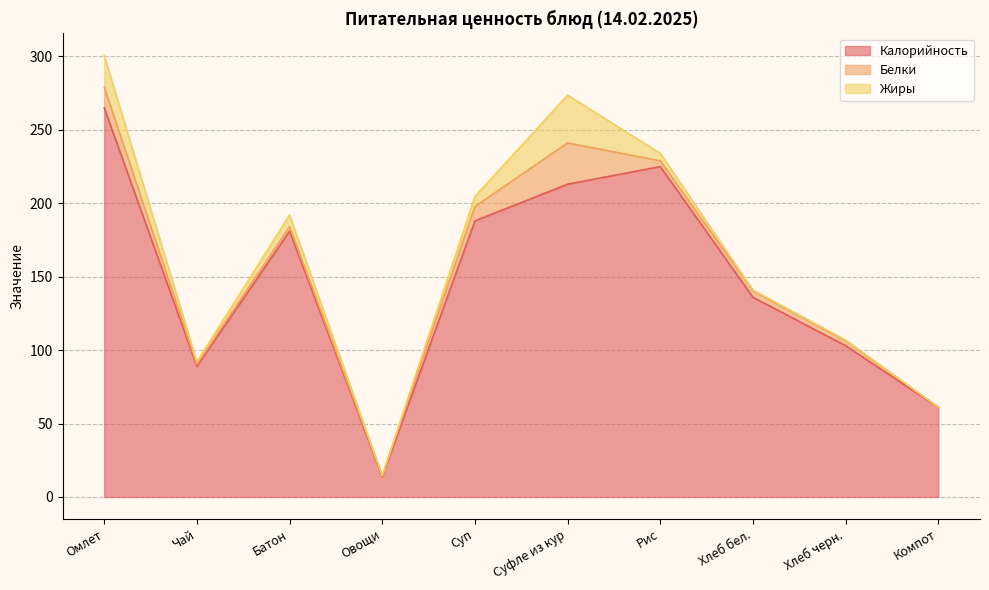

What is the difference between the maximum and minimum values in the Жиры series?

32.5